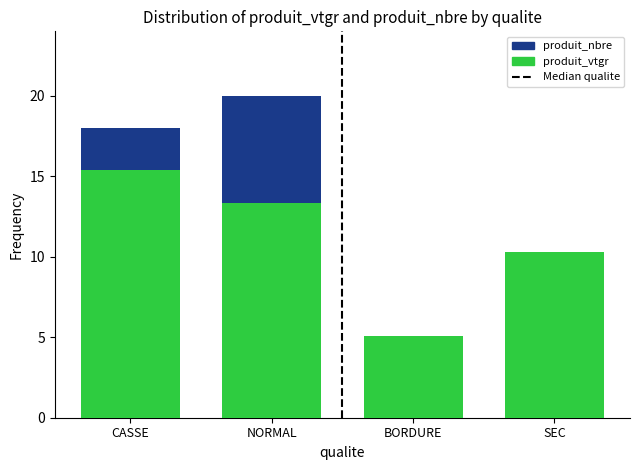

Reading left to right, transcribe all the data shown in this chart.

produit_nbre: CASSE=18.0	NORMAL=20.0	BORDURE=4.0	SEC=10.0
produit_vtgr: CASSE=15.4	NORMAL=13.3	BORDURE=5.1	SEC=10.3